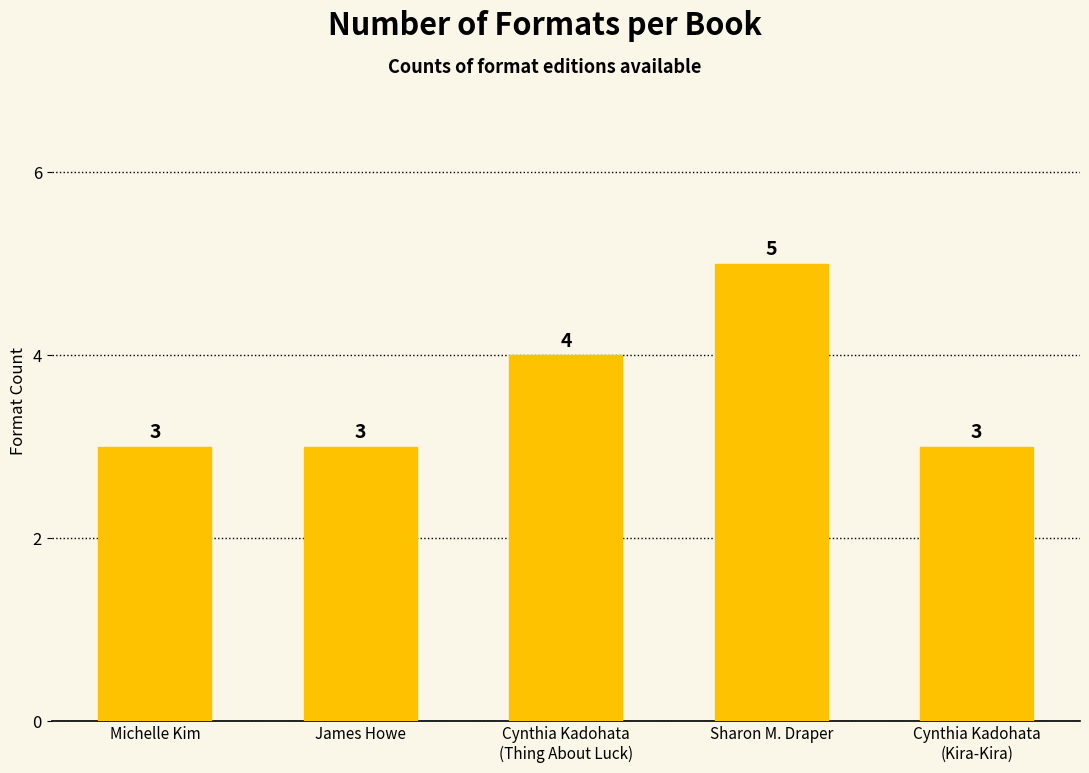

What is the smallest value displayed?

3